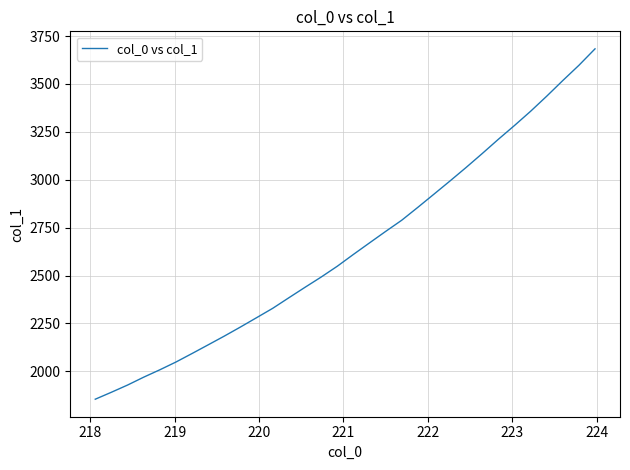

What is the smallest value displayed?

1854.3